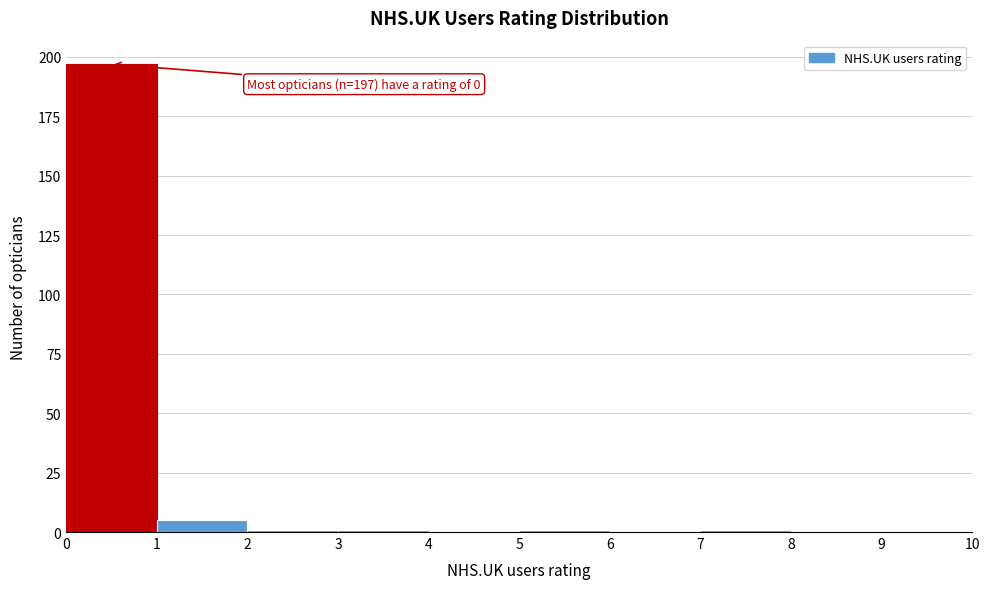

Over which range of the x-axis is the bar tallest?

0 to 1